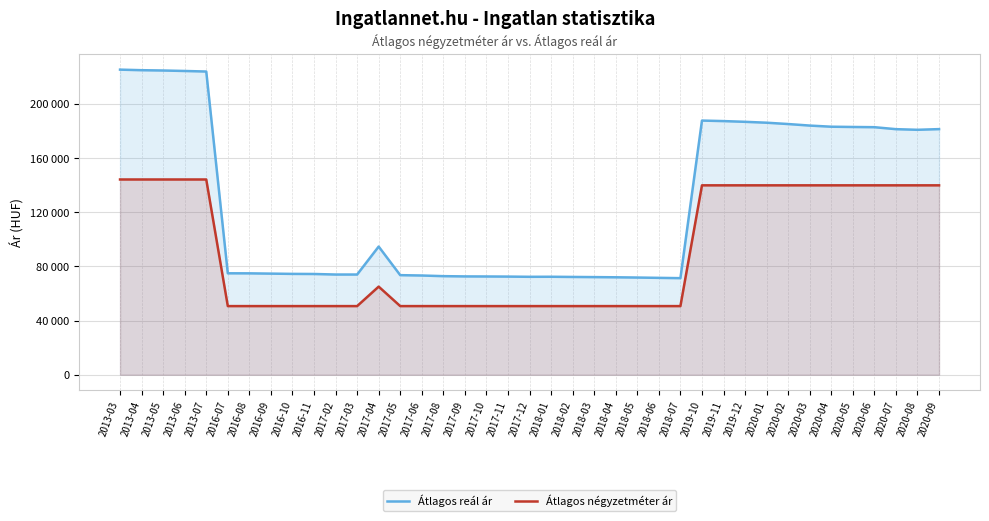

Count the number of categories in the chart.

39